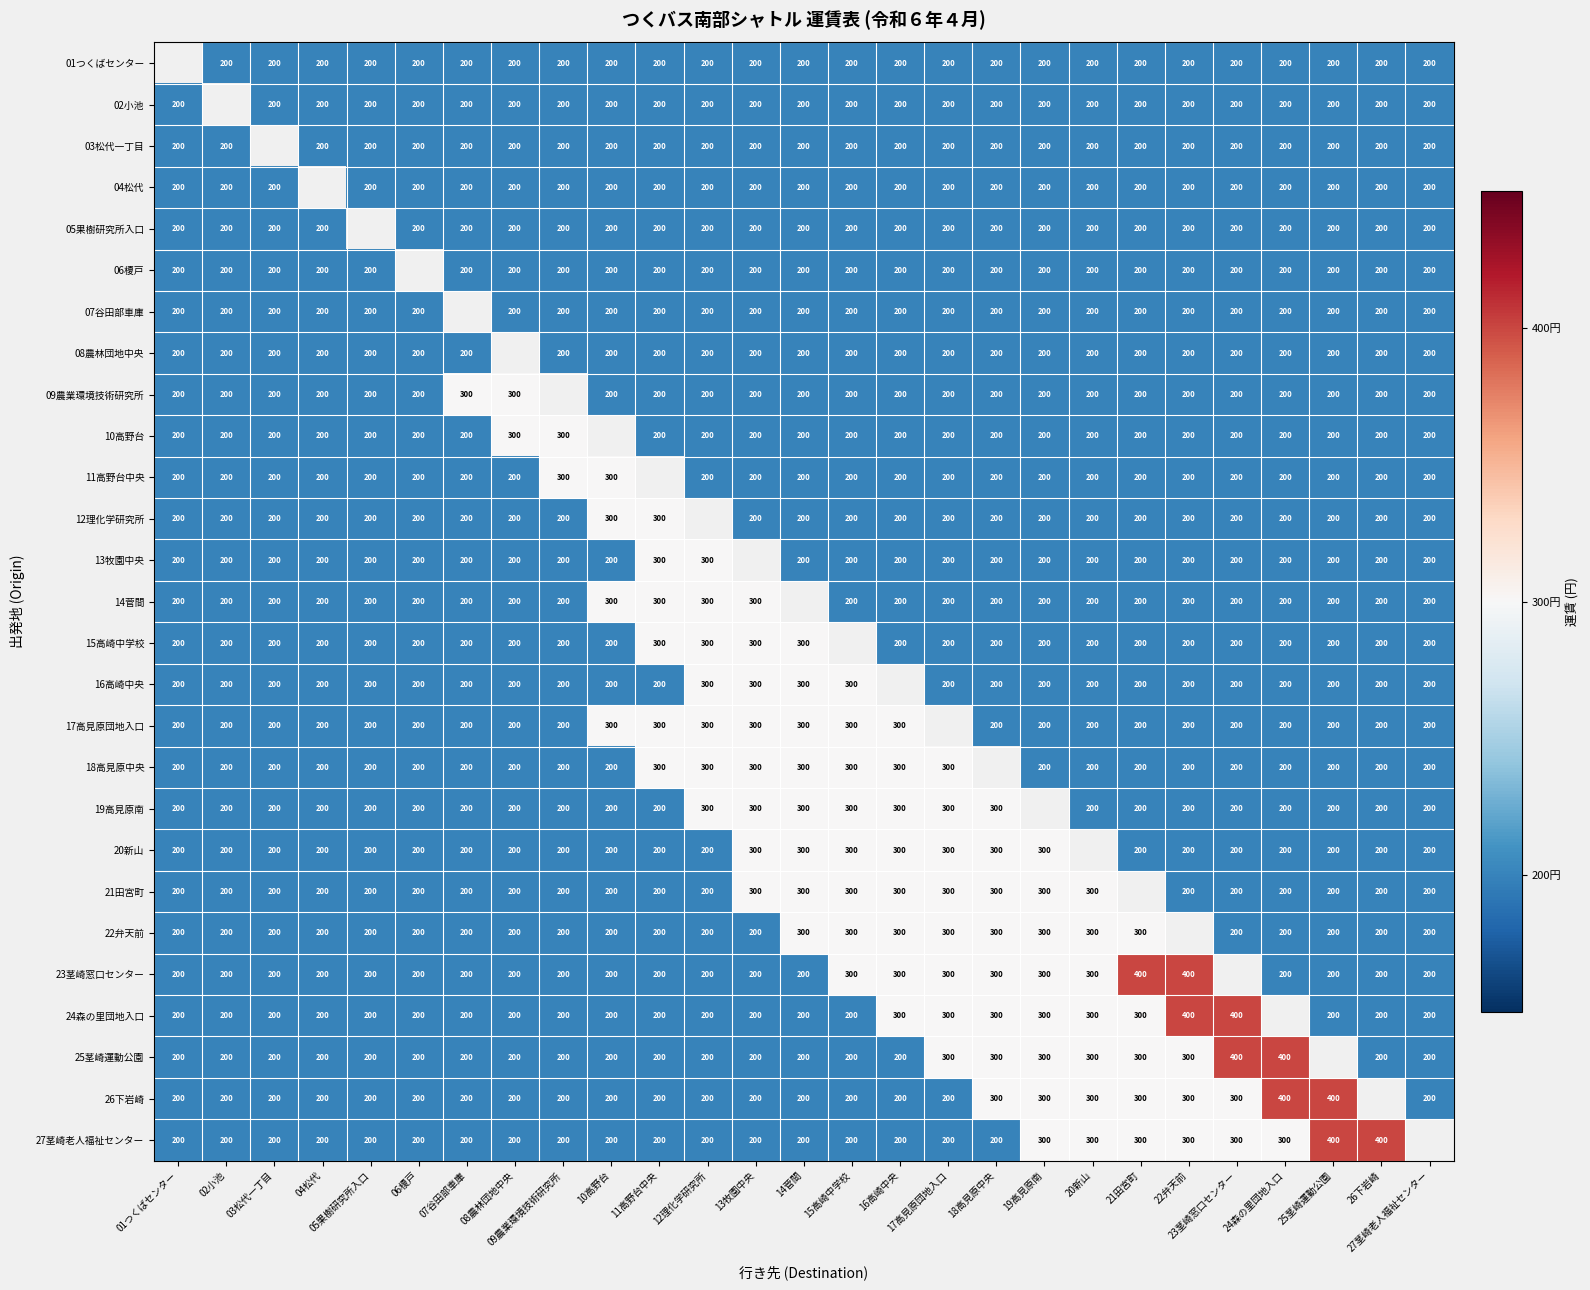

The value of 19高見原南 at 03松代一丁目 is 65. True or false?

False